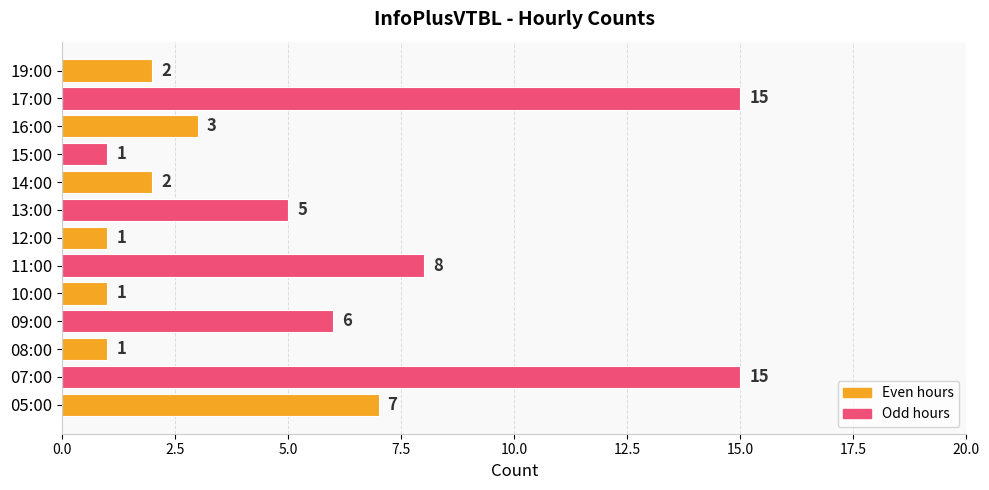

Approximately how many times larger is the value at 07:00 compared to 13:00?

3.0